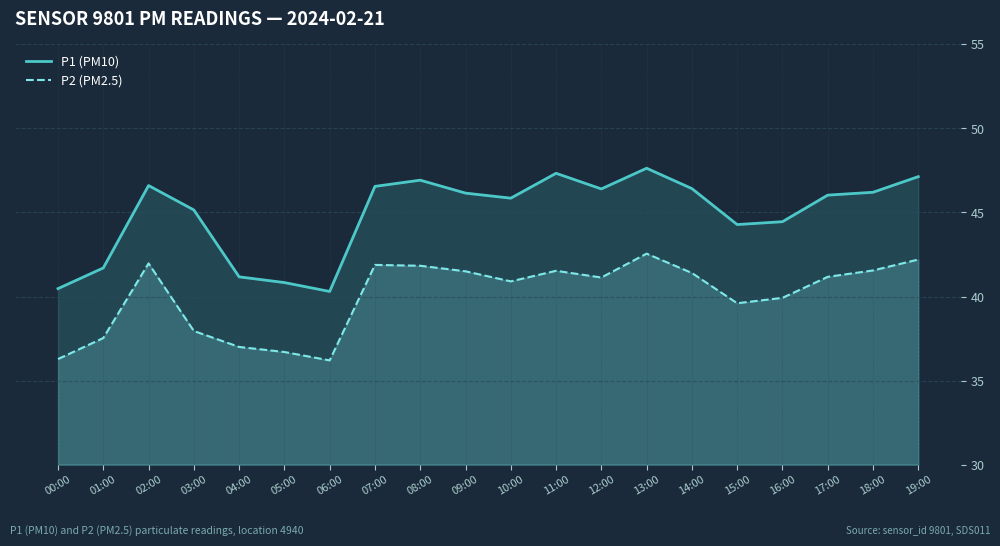

What is the difference between the P2 (PM2.5) values at 01:00 and 04:00?

0.5